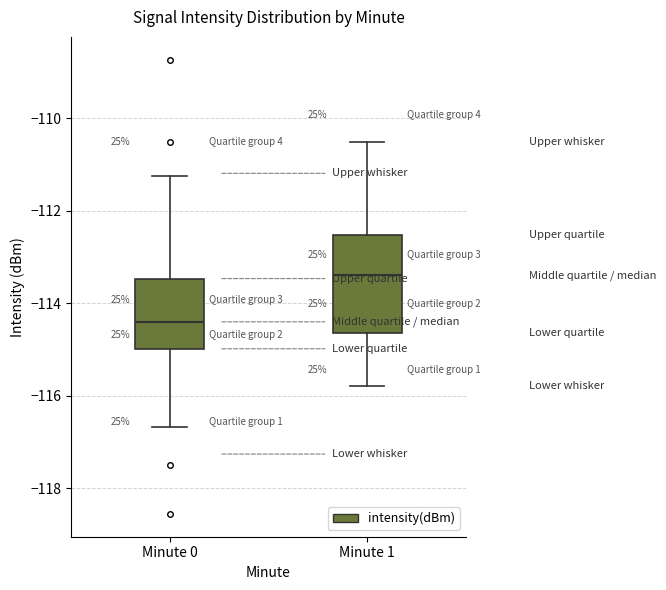

Which box's median line is the lowest?

Minute 0